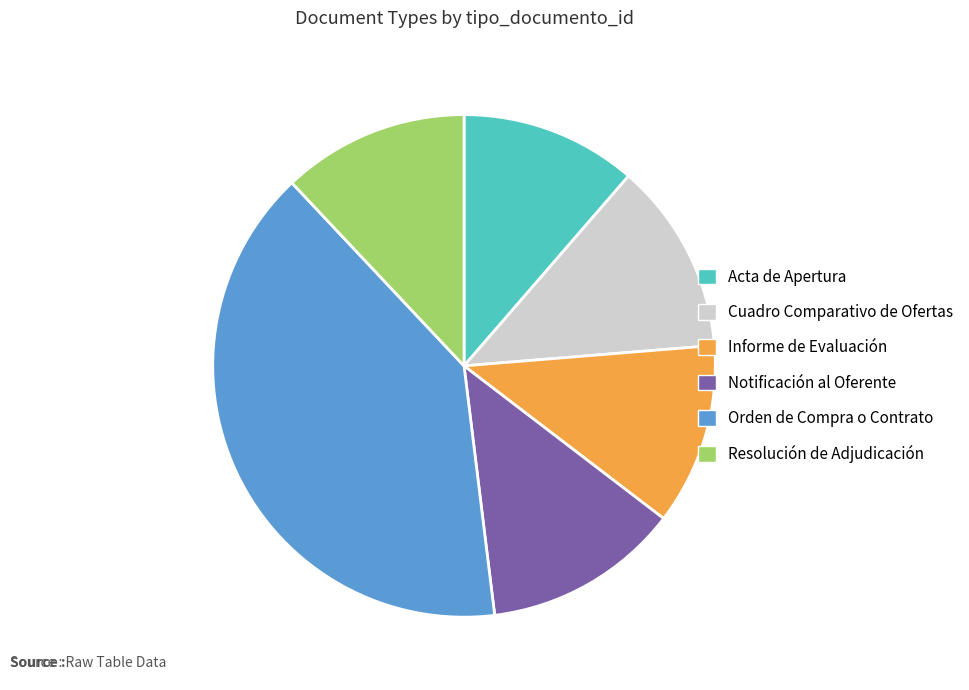

Which category has the biggest portion of the pie?

Orden de Compra o Contrato